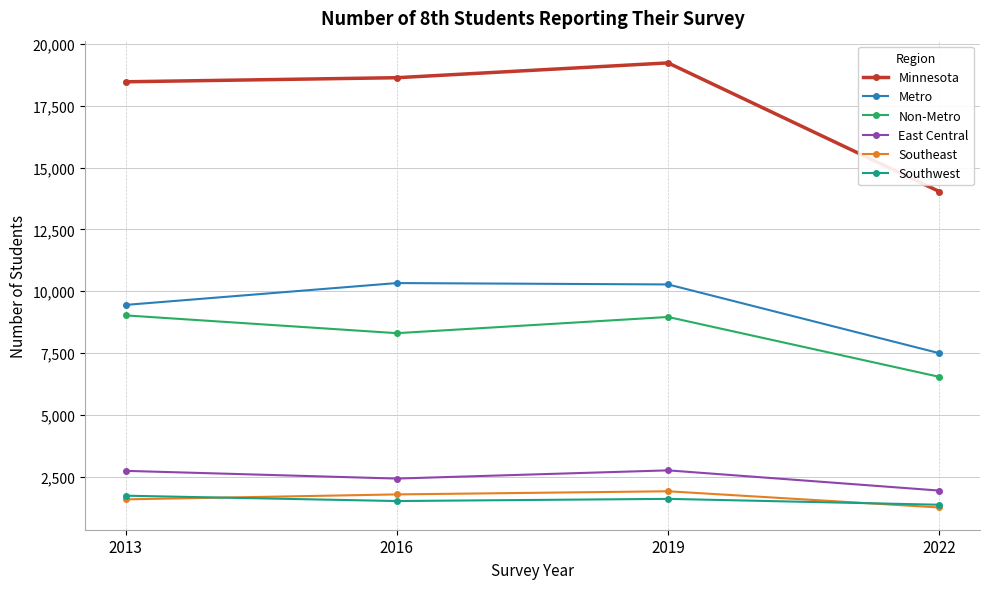

True or false: Metro and Non-Metro cross at least once.

False